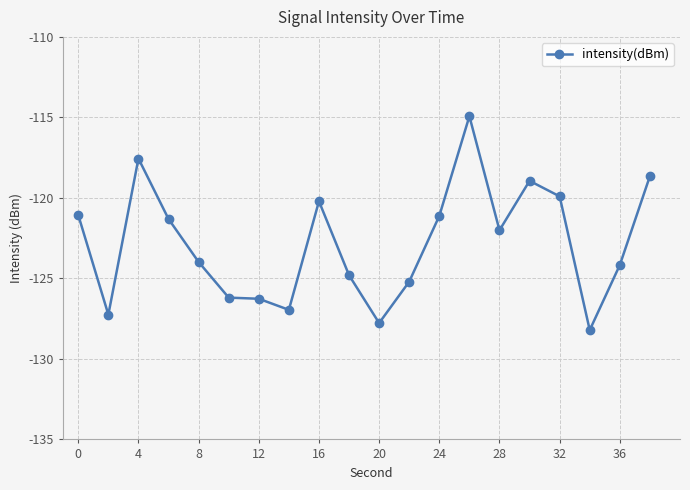

What is the maximum value shown in the chart?

-114.9